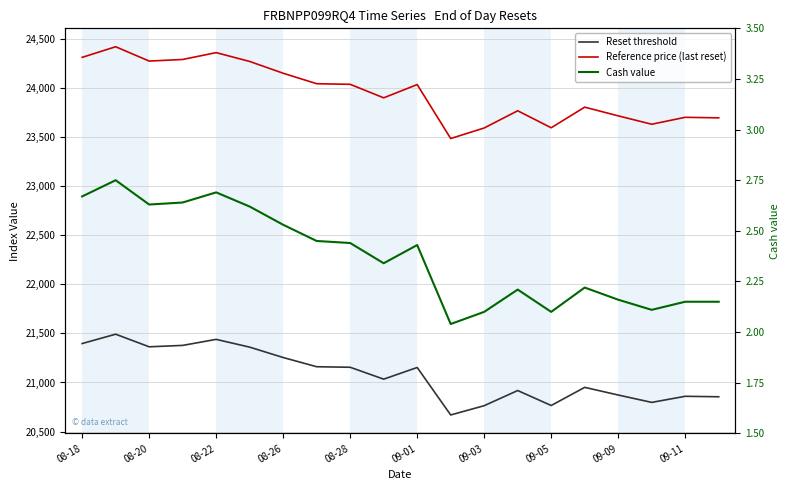

The Reset threshold series shows 20917.9 at 13. True or false?

True